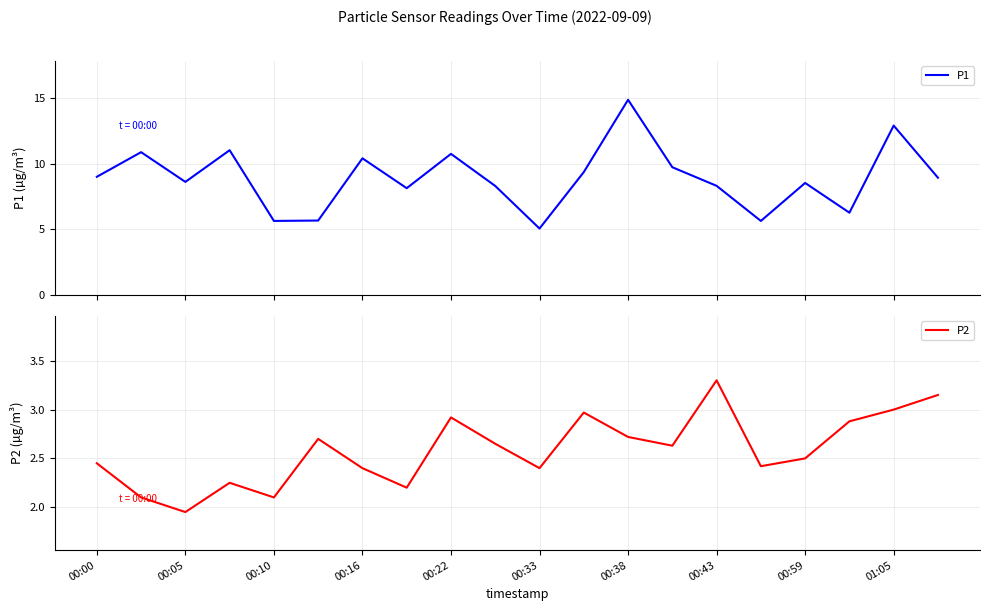

Reading right to left, list all the values displayed in this chart.

P1: 8.9	12.9	6.3	8.6	5.7	8.3	9.8	14.9	9.4	5.1	8.3	10.8	8.2	10.4	5.7	5.7	11.1	8.6	10.9	9.0
P2: 3.1	3.0	2.9	2.5	2.4	3.3	2.6	2.7	3.0	2.4	2.6	2.9	2.2	2.4	2.7	2.1	2.2	1.9	2.1	2.5